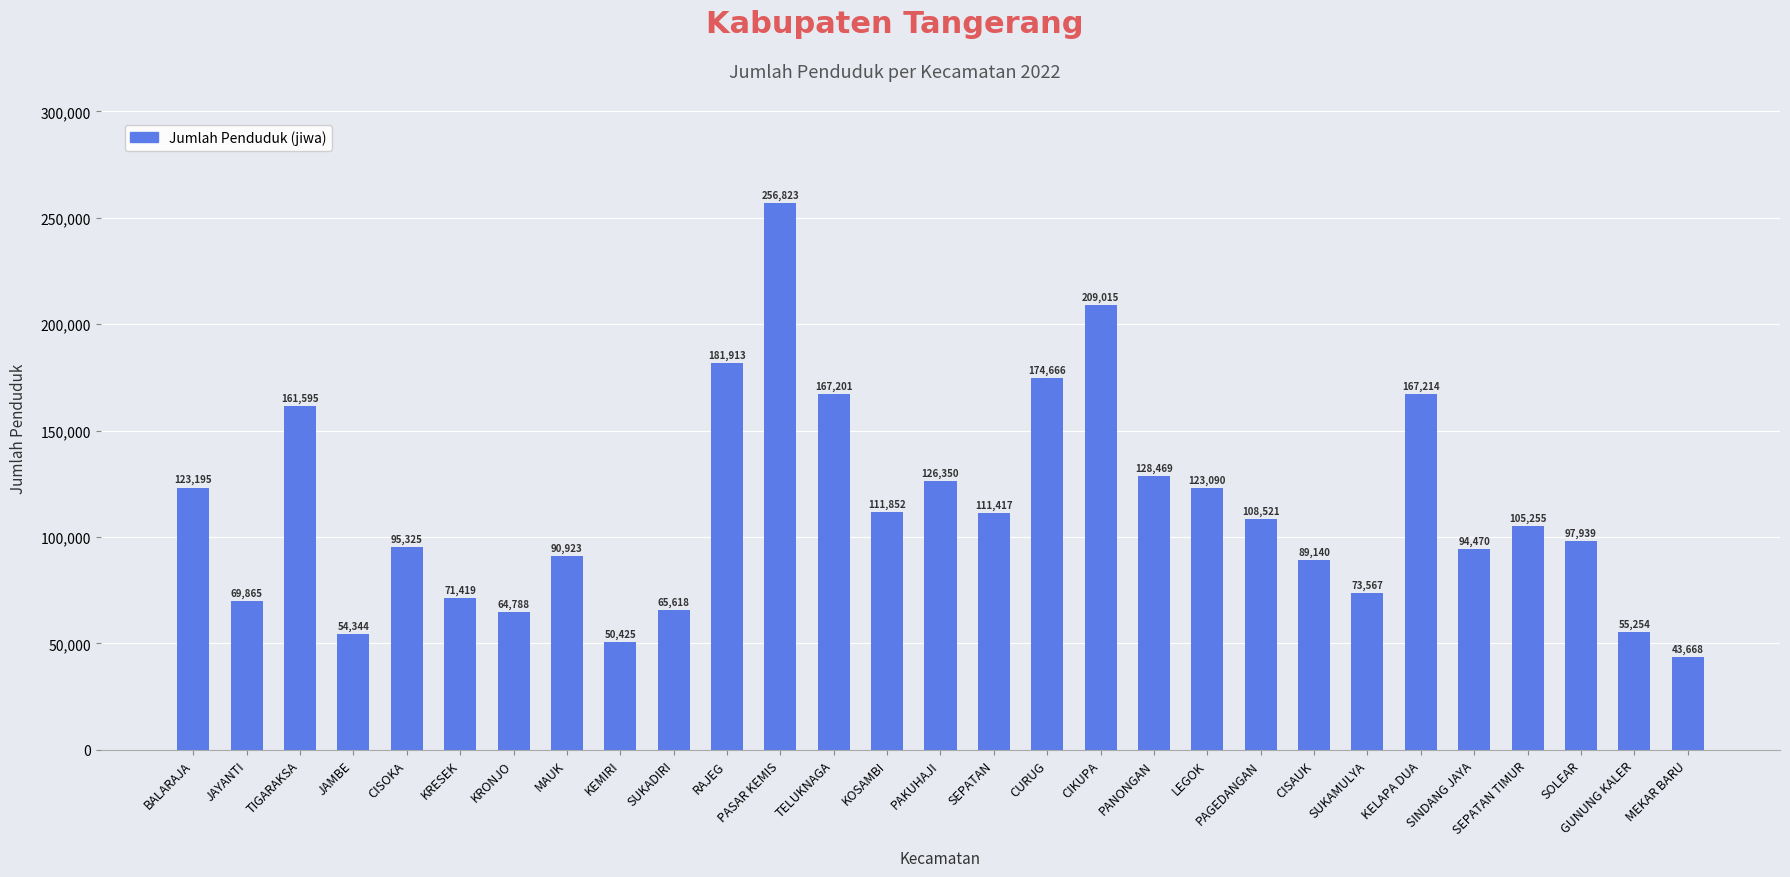

What is the difference between the second highest and minimum values?

165347